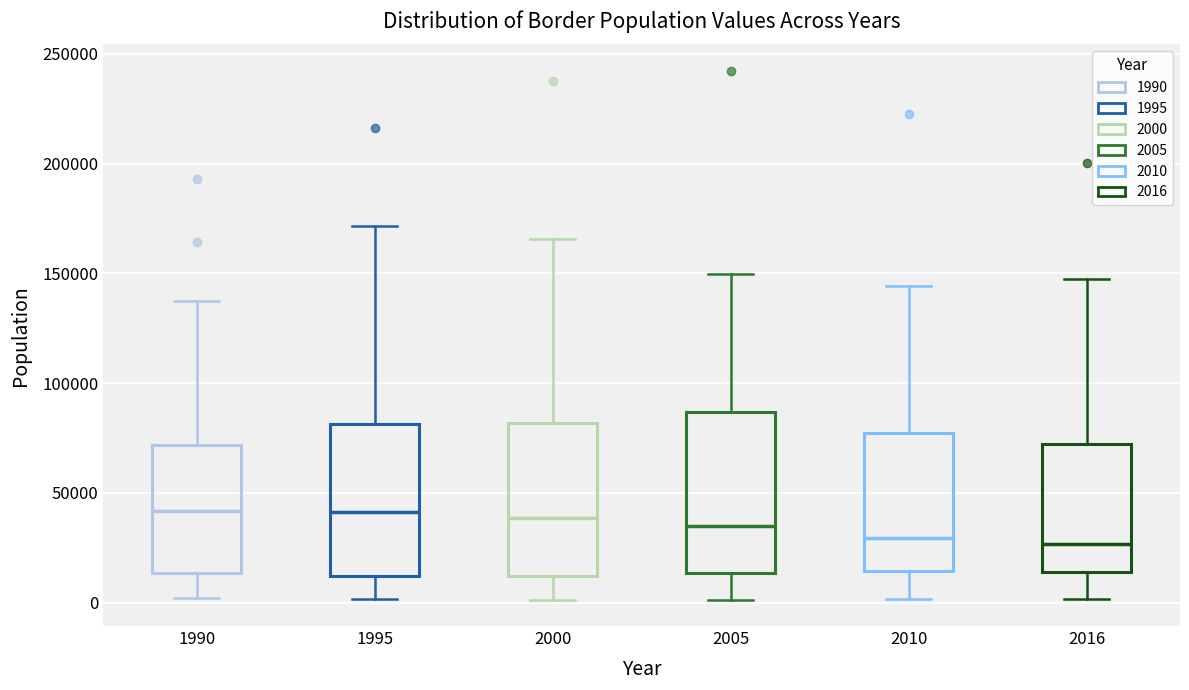

Reading left to right, transcribe this box plot: for each box, give where its median line is, the range the box spans, and where its two whiskers end, as read against the y-axis. The values are not printed on the chart, so give them approximately, as read against the axis.

1990: median 40000, box 15000 to 70000, whiskers 0 to 140000
1995: median 40000, box 10000 to 80000, whiskers 0 to 170000
2000: median 40000, box 10000 to 80000, whiskers 0 to 165000
2005: median 35000, box 15000 to 85000, whiskers 0 to 150000
2010: median 30000, box 15000 to 75000, whiskers 0 to 145000
2016: median 25000, box 15000 to 70000, whiskers 0 to 145000